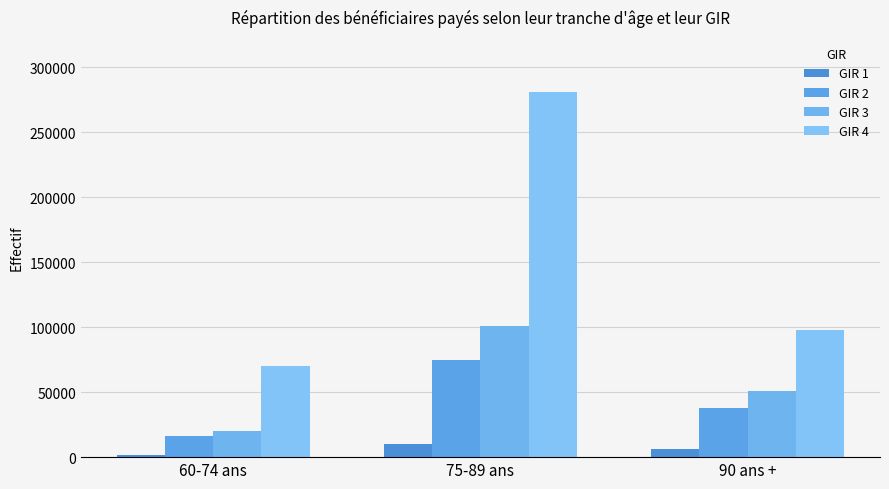

How many groups of bars are there?

3